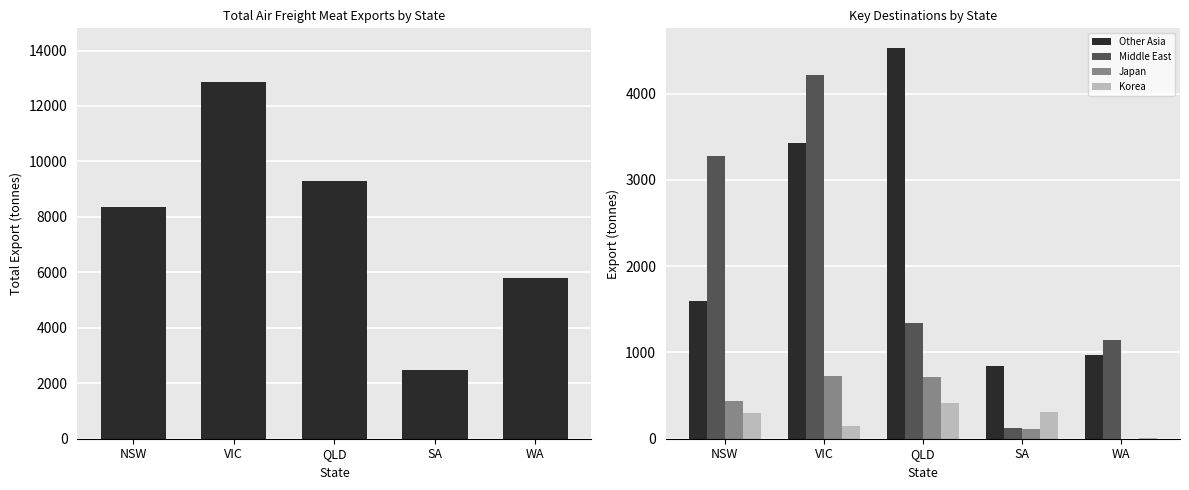

Which label corresponds to the smallest value in the chart?

WA